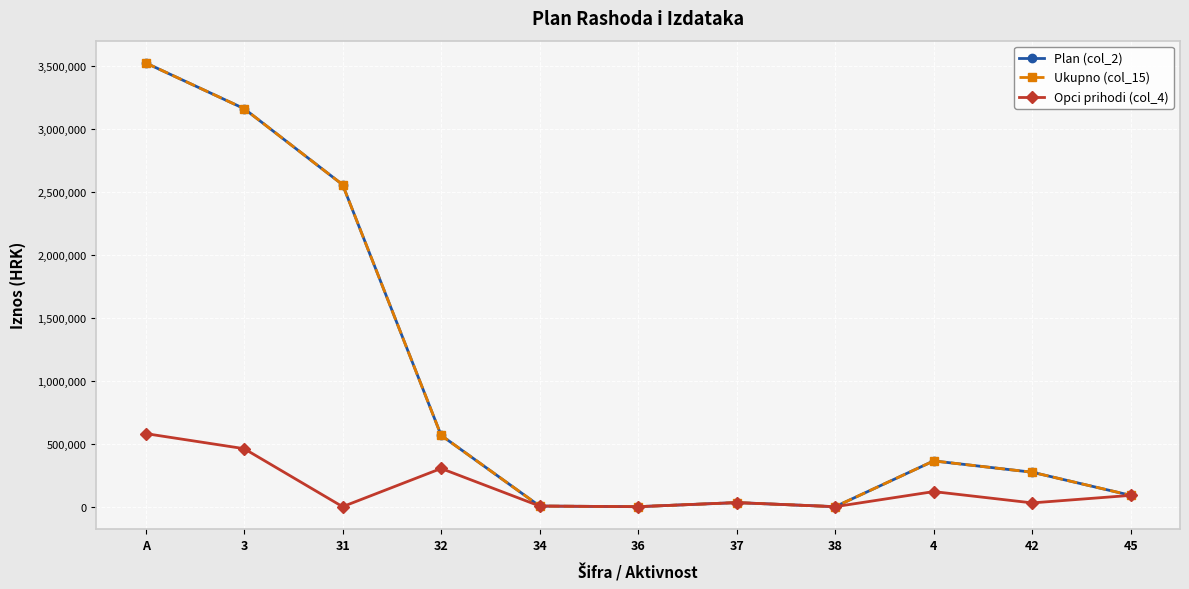

How many series are shown in this chart?

3